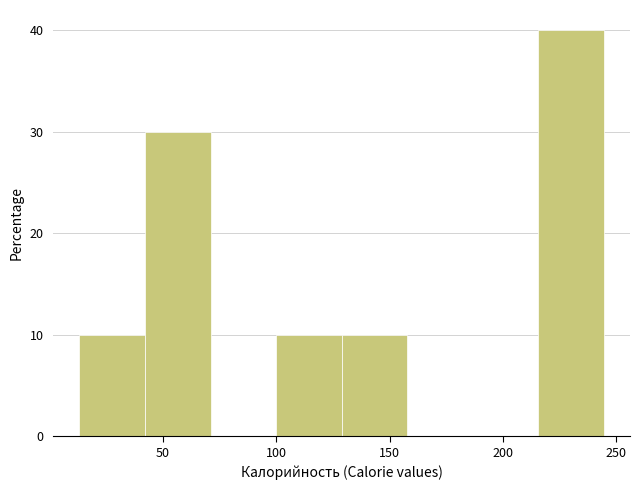

Which range on the x-axis has the tallest bar?

215 to 245